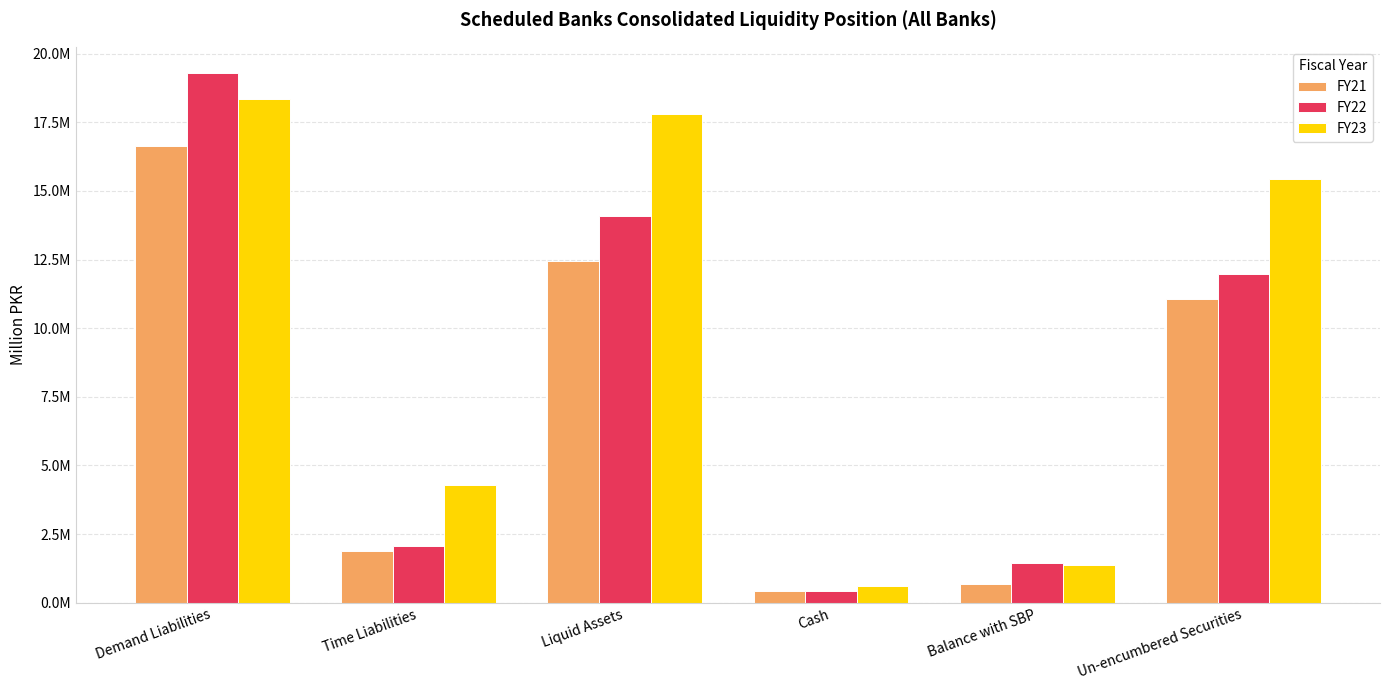

What is the label of the 6th bar from the right?

Demand Liabilities